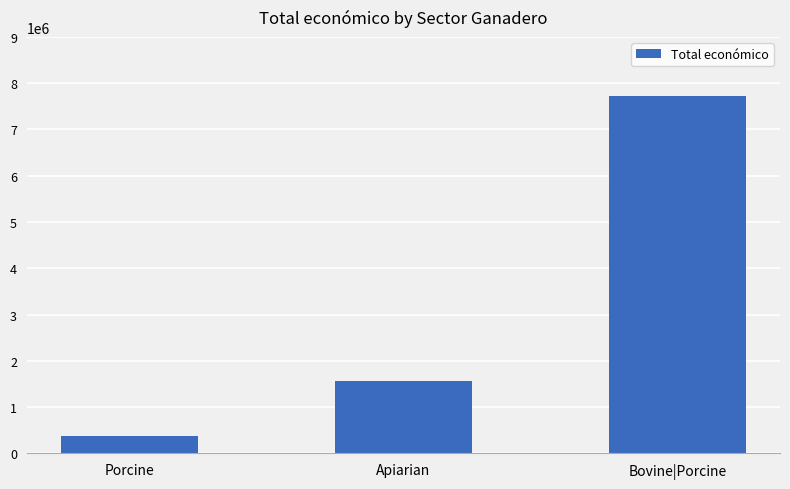

How many series are shown in this chart?

1